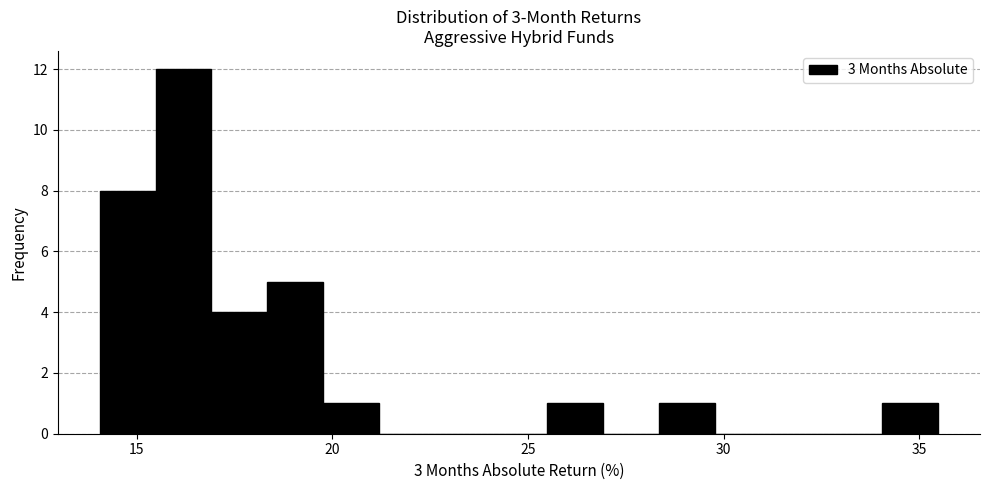

Read against the x-axis, roughly where is the centre of the tallest bar?

16.0